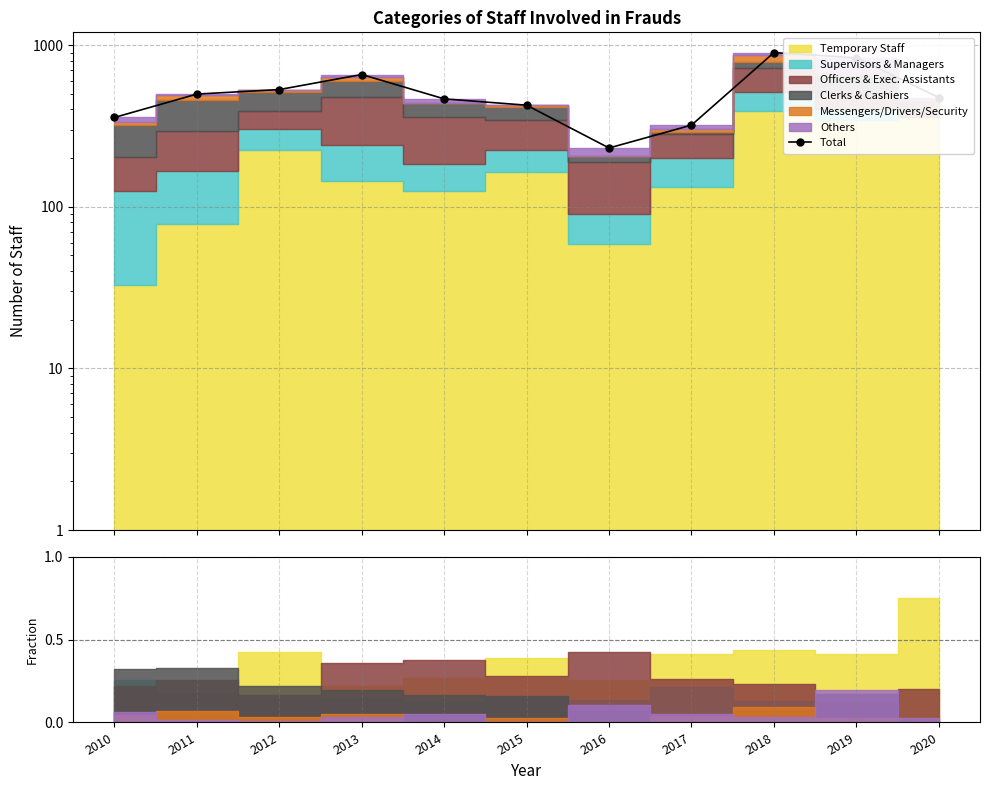

At which category does the chart reach its peak across all series?

2018